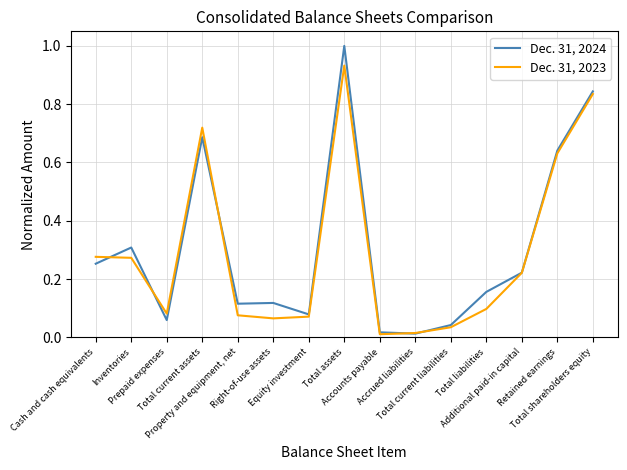

Rank the series at Additional paid-in capital from highest to lowest value.

Dec. 31, 2024, Dec. 31, 2023